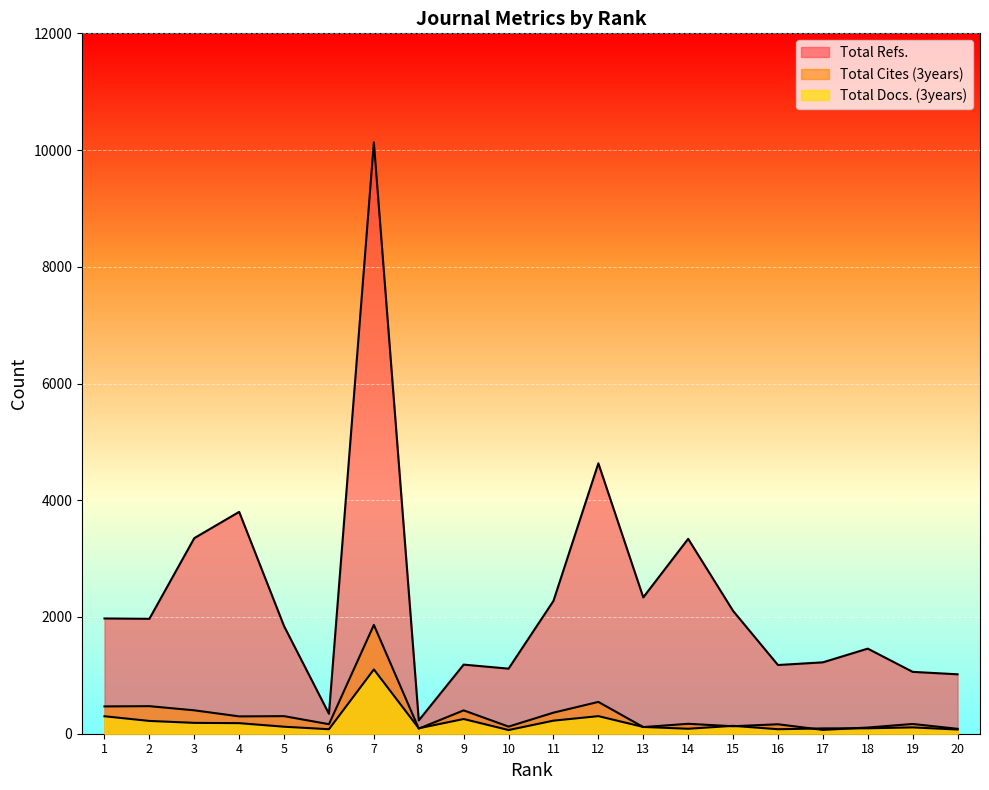

What is the difference between the Total Cites (3years) values at 4 and 11?

64